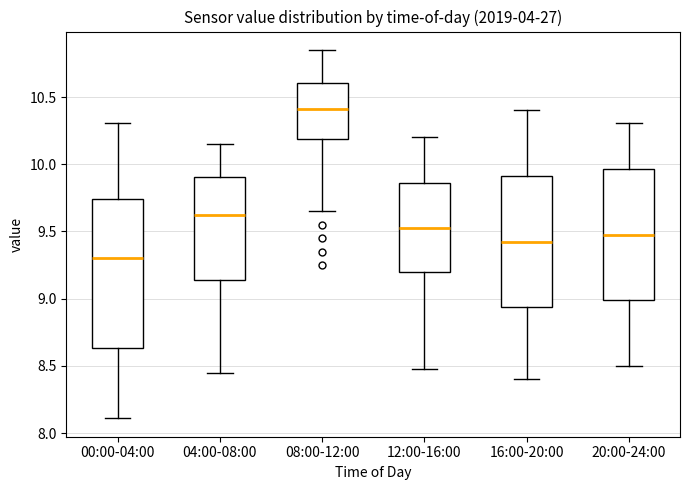

Reading left to right, read every box against the y-axis: the position of its median line, the range the box covers, and the ends of its whiskers. The values are not printed on the chart, so give them approximately, as read against the axis.

00:00-04:00: median 9.30, box 8.65 to 9.75, whiskers 8.10 to 10.30
04:00-08:00: median 9.65, box 9.15 to 9.90, whiskers 8.45 to 10.15
08:00-12:00: median 10.40, box 10.20 to 10.60, whiskers 9.65 to 10.85
12:00-16:00: median 9.55, box 9.20 to 9.85, whiskers 8.50 to 10.20
16:00-20:00: median 9.45, box 8.95 to 9.90, whiskers 8.40 to 10.40
20:00-24:00: median 9.50, box 9.00 to 9.95, whiskers 8.50 to 10.30